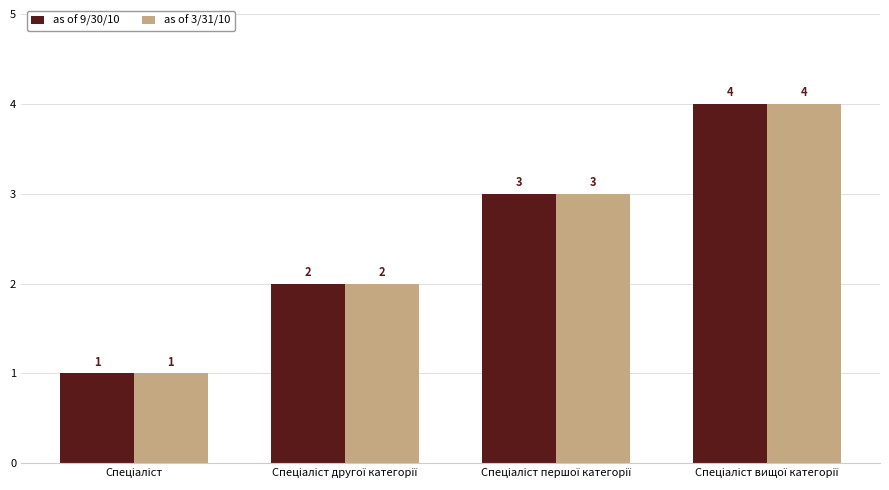

How many as of 3/31/10 values are between 2 and 4?

3